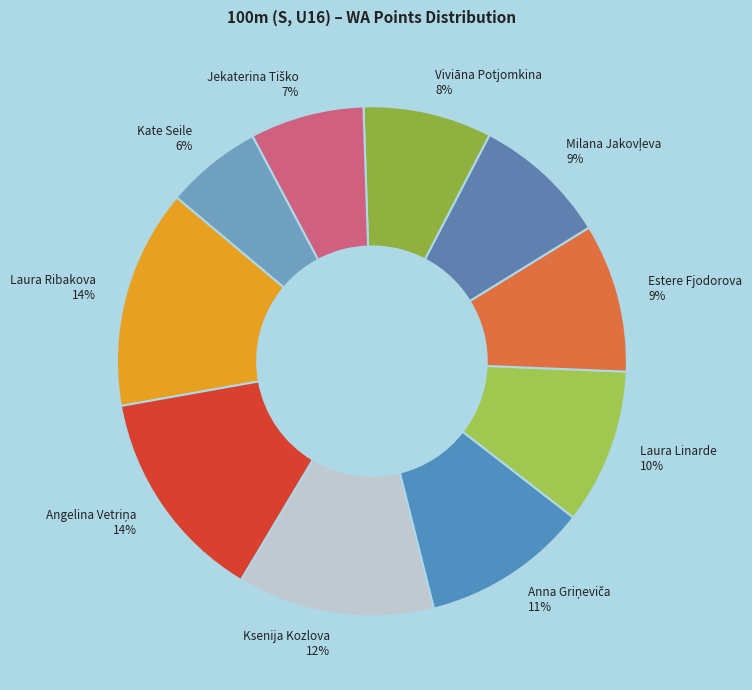

To the nearest percent, what portion does Laura Ribakova represent?

14%